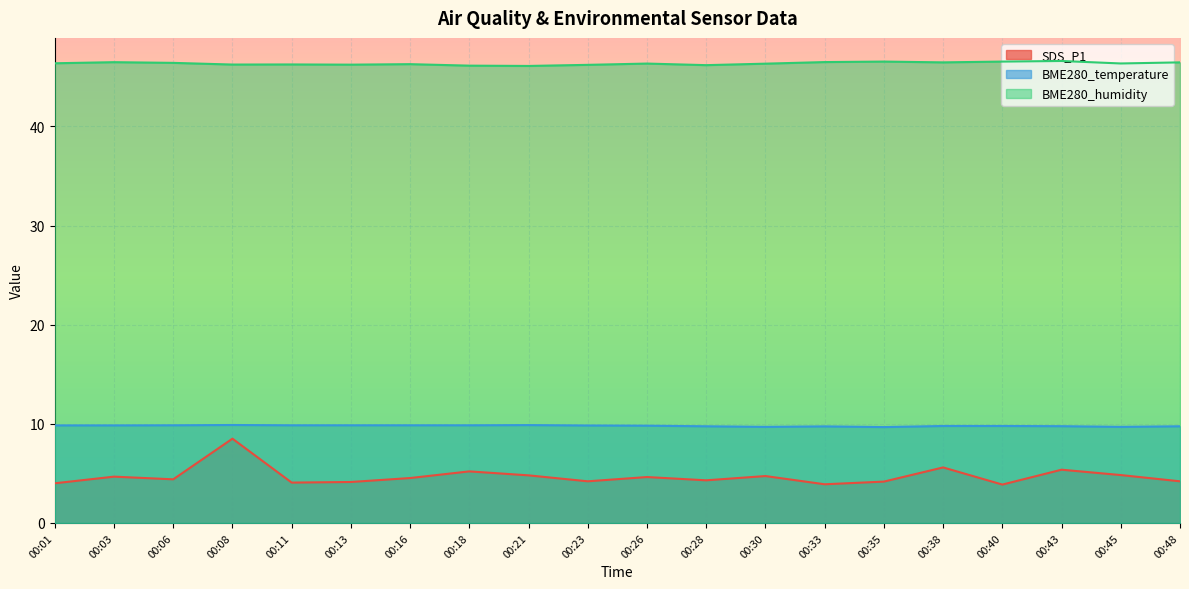

Between 00:26 and 00:16, which is larger?

00:26